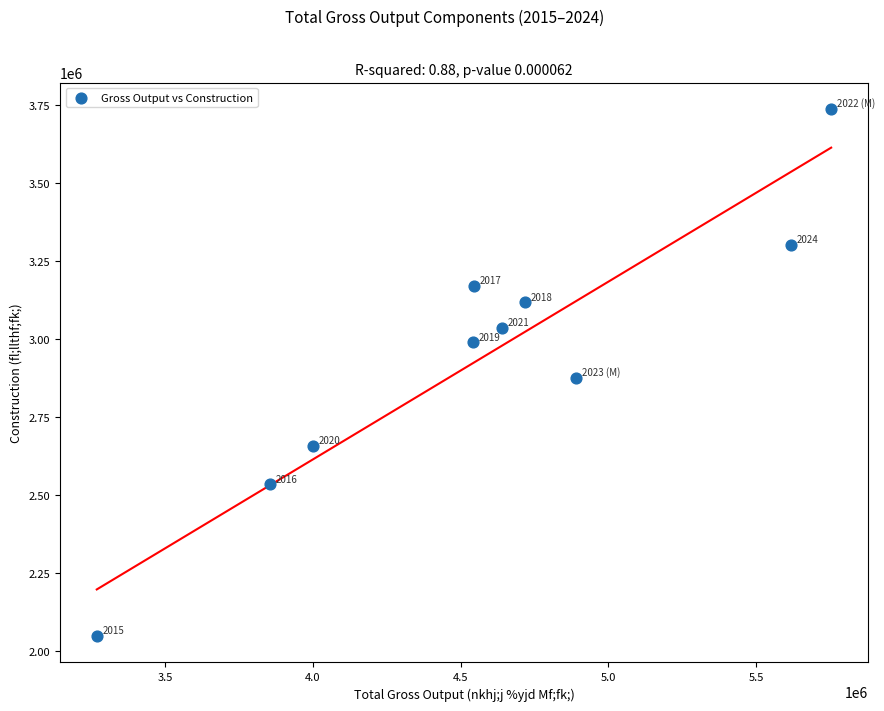

What is the average X value?

4583696.6